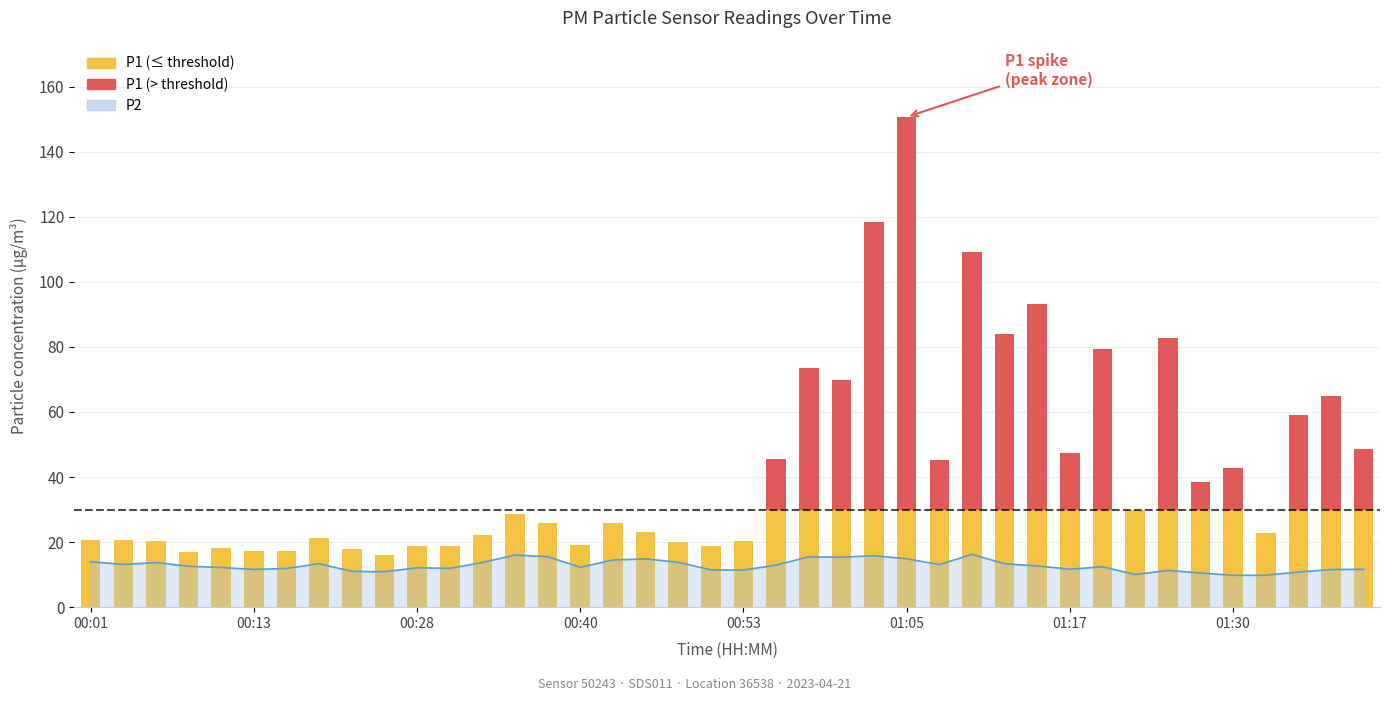

What value does the data have at 00:43?

14.5